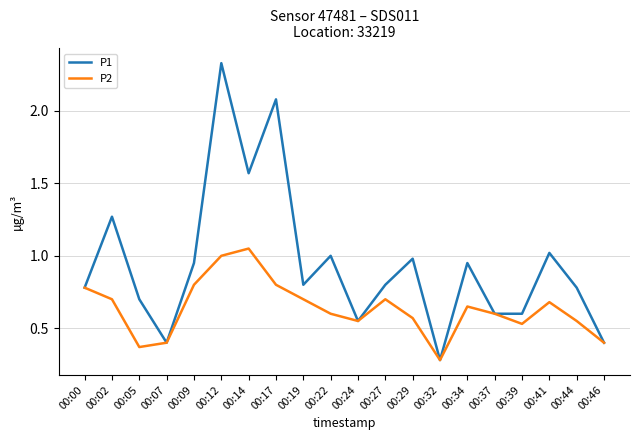

Which series has the largest total across all categories?

P1